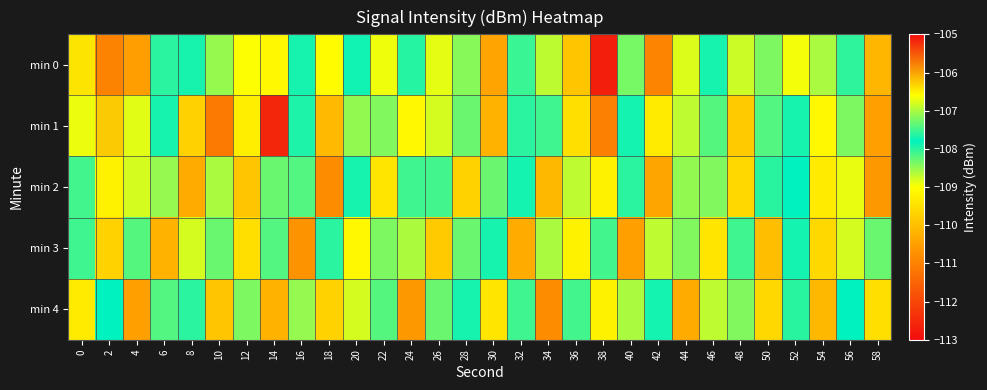

Reading left to right, transcribe all the data shown in this chart.

min 0: 0=-106.4	2=-111.0	4=-110.5	6=-107.6	8=-107.9	10=-108.5	12=-109.0	14=-109.1	16=-107.7	18=-109.0	20=-107.9	22=-106.7	24=-108.0	26=-106.7	28=-107.2	30=-110.4	32=-108.1	34=-106.9	36=-109.9	38=-112.7	40=-107.2	42=-110.9	44=-108.8	46=-107.7	48=-108.8	50=-107.2	52=-108.9	54=-107.0	56=-107.6	58=-110.1
min 1: 0=-108.9	2=-106.3	4=-108.9	6=-107.7	8=-109.7	10=-111.1	12=-109.3	14=-105.2	16=-107.7	18=-110.1	20=-108.5	22=-107.2	24=-109.1	26=-106.8	28=-108.3	30=-110.2	32=-107.6	34=-108.1	36=-109.5	38=-111.0	40=-107.9	42=-109.3	44=-108.7	46=-107.4	48=-109.8	50=-108.2	52=-107.7	54=-109.1	56=-108.4	58=-110.5
min 2: 0=-107.5	2=-109.2	4=-108.8	6=-107.1	8=-110.3	10=-108.6	12=-109.9	14=-107.3	16=-108.2	18=-110.8	20=-107.7	22=-109.4	24=-108.1	26=-107.5	28=-109.7	30=-108.3	32=-107.9	34=-110.1	36=-108.7	38=-109.2	40=-107.6	42=-110.4	44=-108.5	46=-107.2	48=-109.6	50=-108.0	52=-107.8	54=-109.3	56=-108.9	58=-110.6
min 3: 0=-108.1	2=-109.7	4=-107.4	6=-110.2	8=-108.8	10=-107.3	12=-109.5	14=-108.2	16=-110.7	18=-107.6	20=-109.1	22=-108.4	24=-107.0	26=-109.8	28=-108.3	30=-107.7	32=-110.3	34=-108.6	36=-109.2	38=-107.5	40=-110.5	42=-108.7	44=-107.2	46=-109.4	48=-108.1	50=-110.0	52=-107.9	54=-109.6	56=-108.8	58=-107.3
min 4: 0=-109.3	2=-107.8	4=-110.5	6=-108.2	8=-107.6	10=-109.9	12=-108.4	14=-110.2	16=-107.1	18=-109.7	20=-108.8	22=-107.4	24=-110.6	26=-108.3	28=-107.7	30=-109.4	32=-108.1	34=-110.8	36=-107.5	38=-109.2	40=-108.6	42=-107.9	44=-110.3	46=-108.7	48=-107.2	50=-109.6	52=-108.0	54=-110.1	56=-107.8	58=-109.5